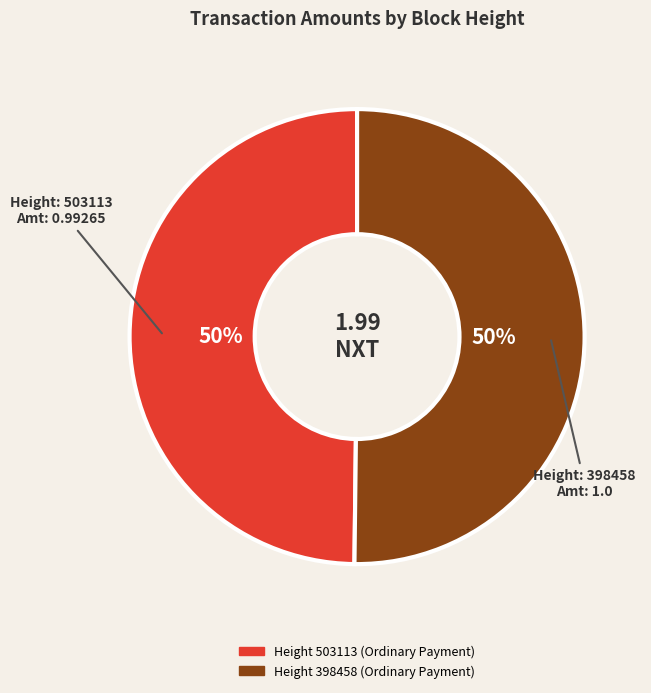

To the nearest percent, what is the average slice percentage?

50%